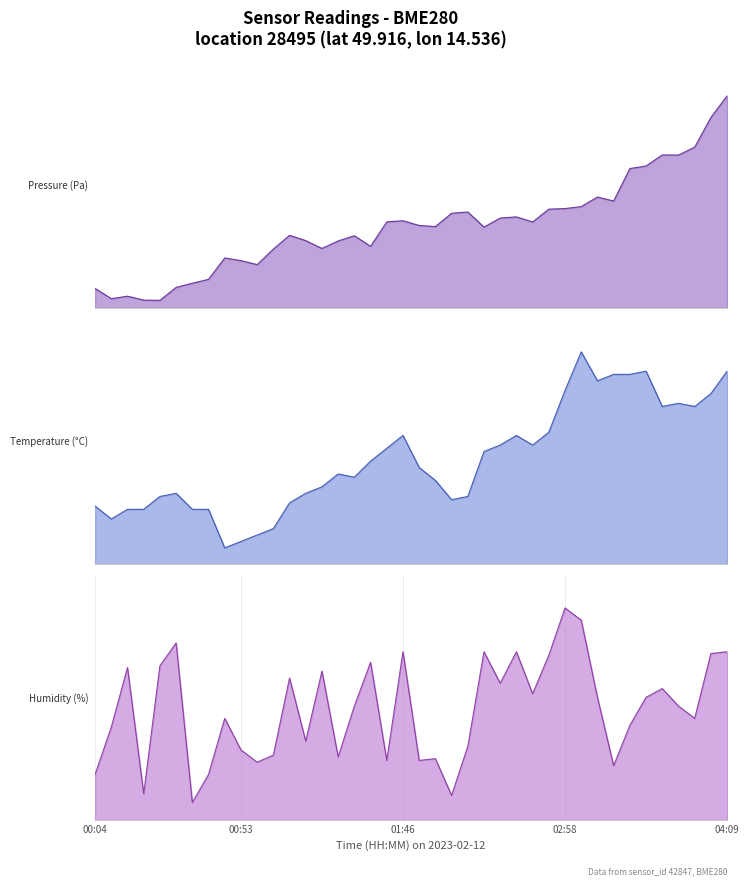

What position from the right is 28?

12